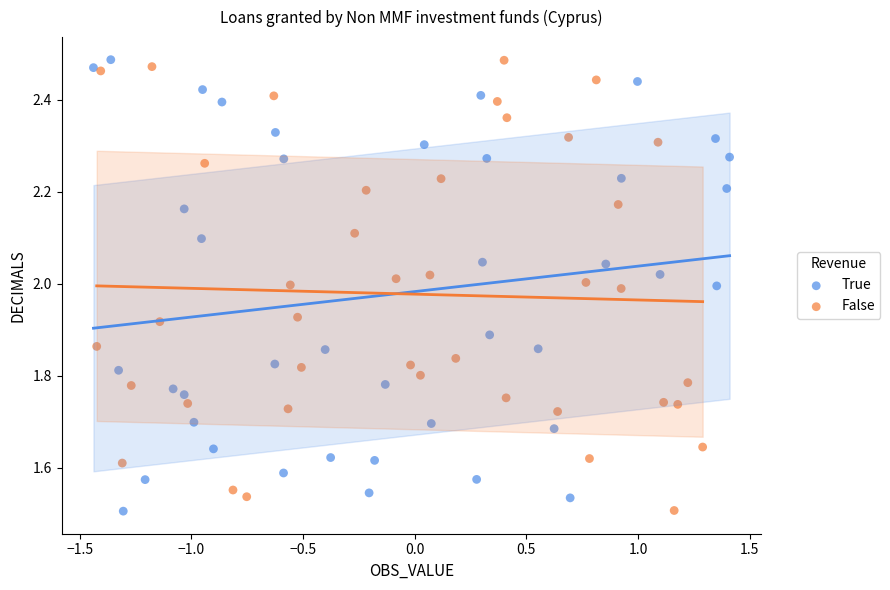

What are all the series names shown in the legend?

True, False